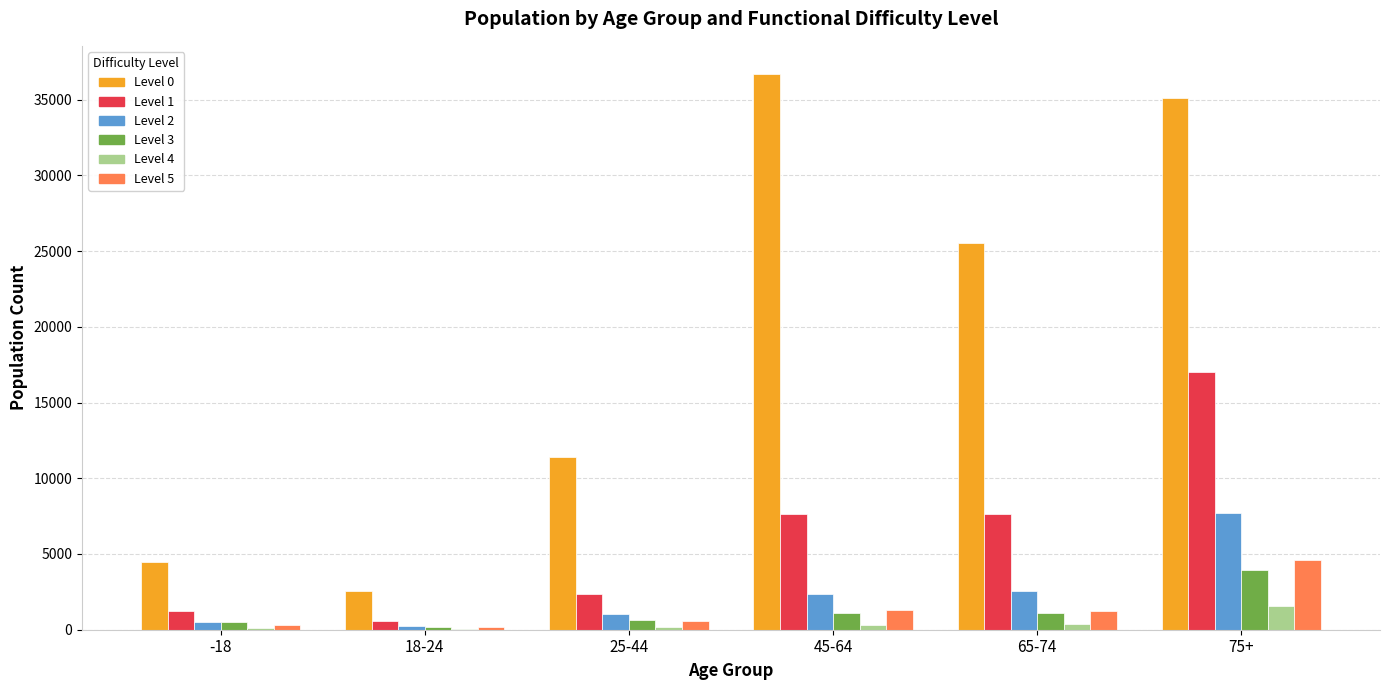

Which label corresponds to the largest value in the chart?

45-64